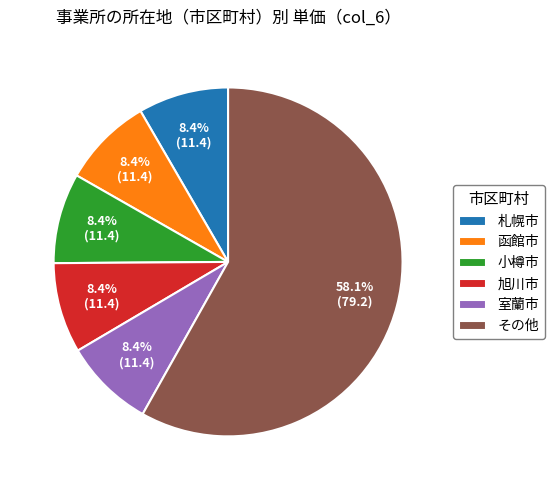

Which slice is the largest?

その他